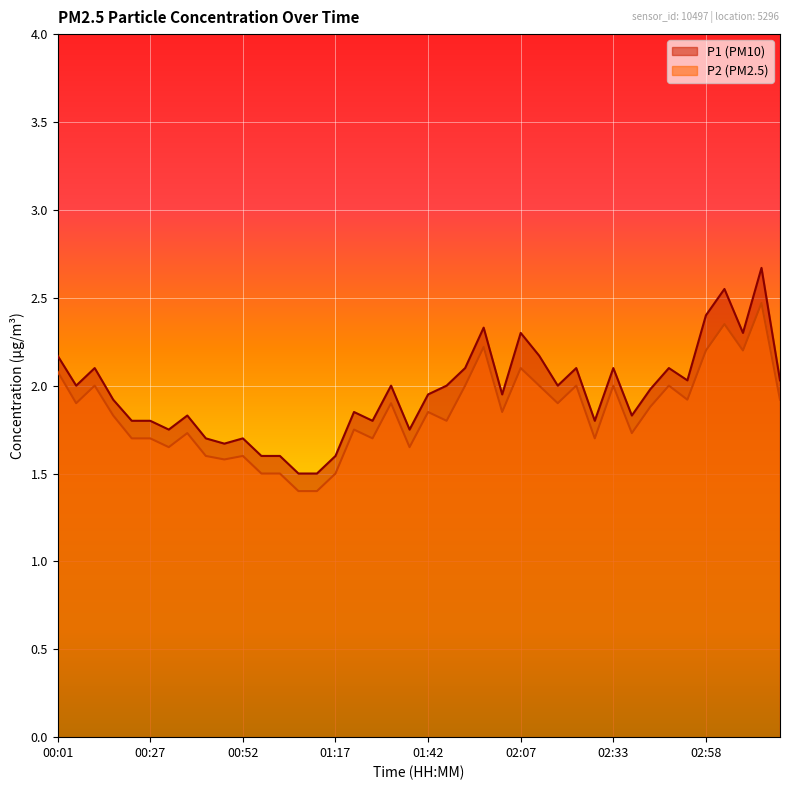

Rank the series by their average value, from lowest to highest.

P2, P1